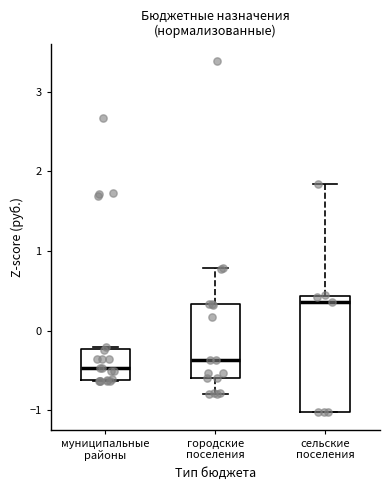

Reading left to right, transcribe this box plot: for each box, give where its median line is, the range the box spans, and where its two whiskers end, as read against the y-axis. The values are not printed on the chart, so give them approximately, as read against the axis.

муниципальные районы: median -0.5, box -0.6 to -0.2, whiskers -0.6 to -0.2
городские поселения: median -0.4, box -0.6 to 0.3, whiskers -0.8 to 0.8
сельские поселения: median 0.4 (just below the box's upper edge), box -1.0 to 0.4, whiskers -1.0 to 1.8